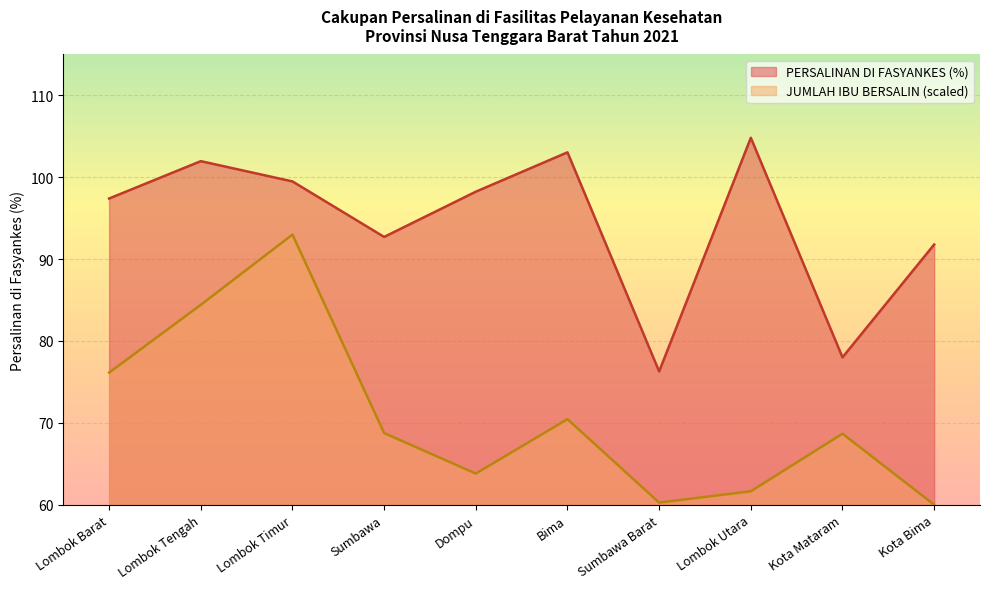

What is the difference between the JUMLAH IBU BERSALIN values at Sumbawa and Lombok Tengah?

15.7